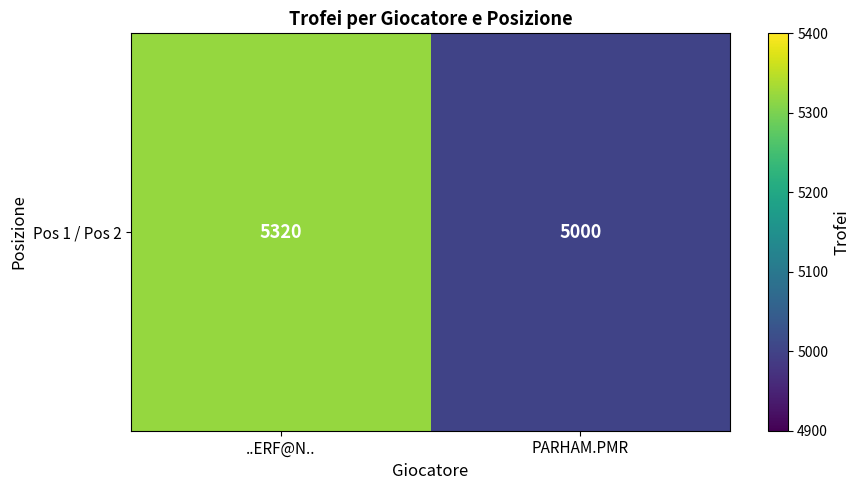

List the labels in order of value, smallest first.

PARHAM.PMR, ..ERF@N..